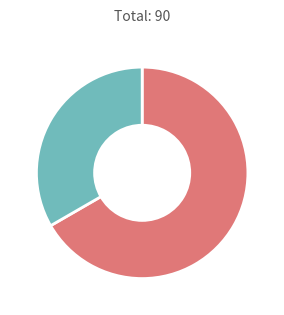

How many slices are in this pie chart?

2